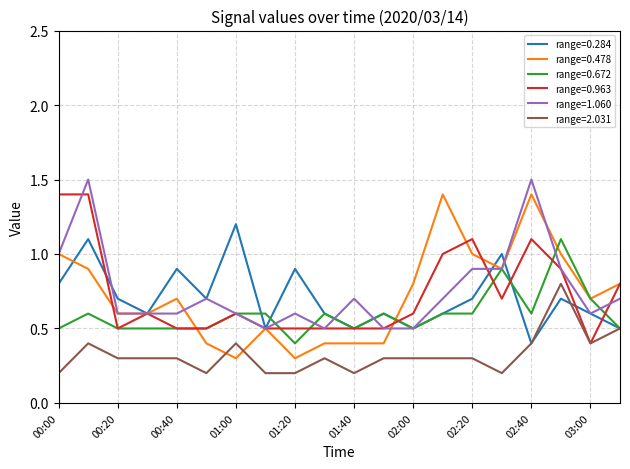

What is the maximum value for range=0.478?

1.4